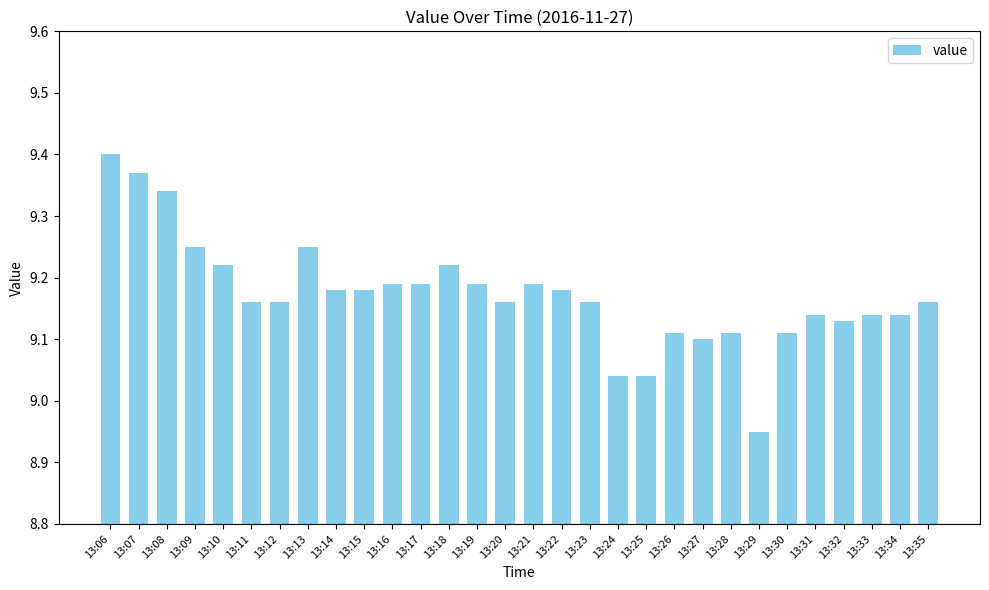

What is the difference between the second highest and minimum values?

0.4